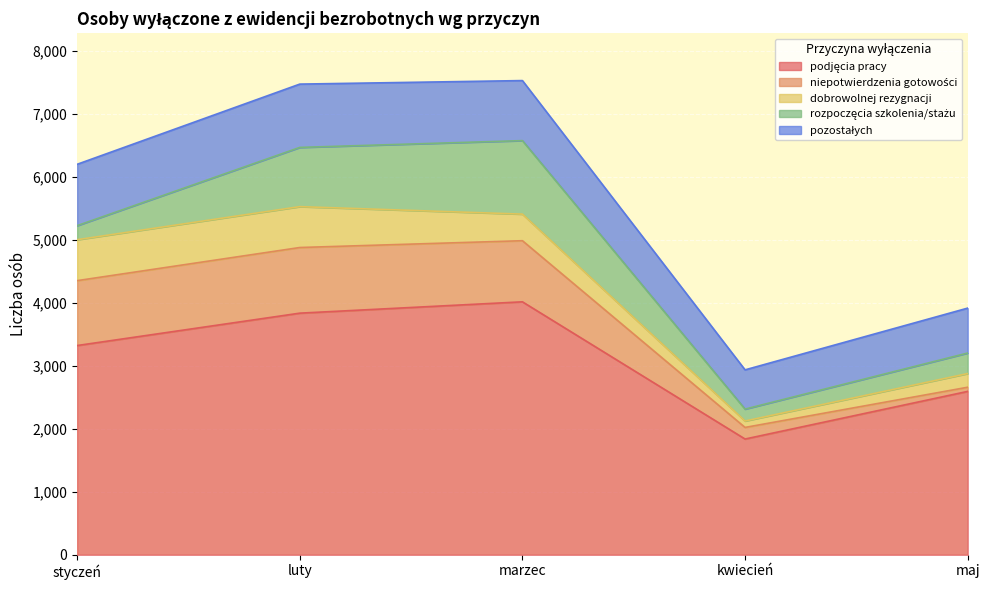

At which category does dobrowolnej rezygnacji reach its first local valley?

kwiecień